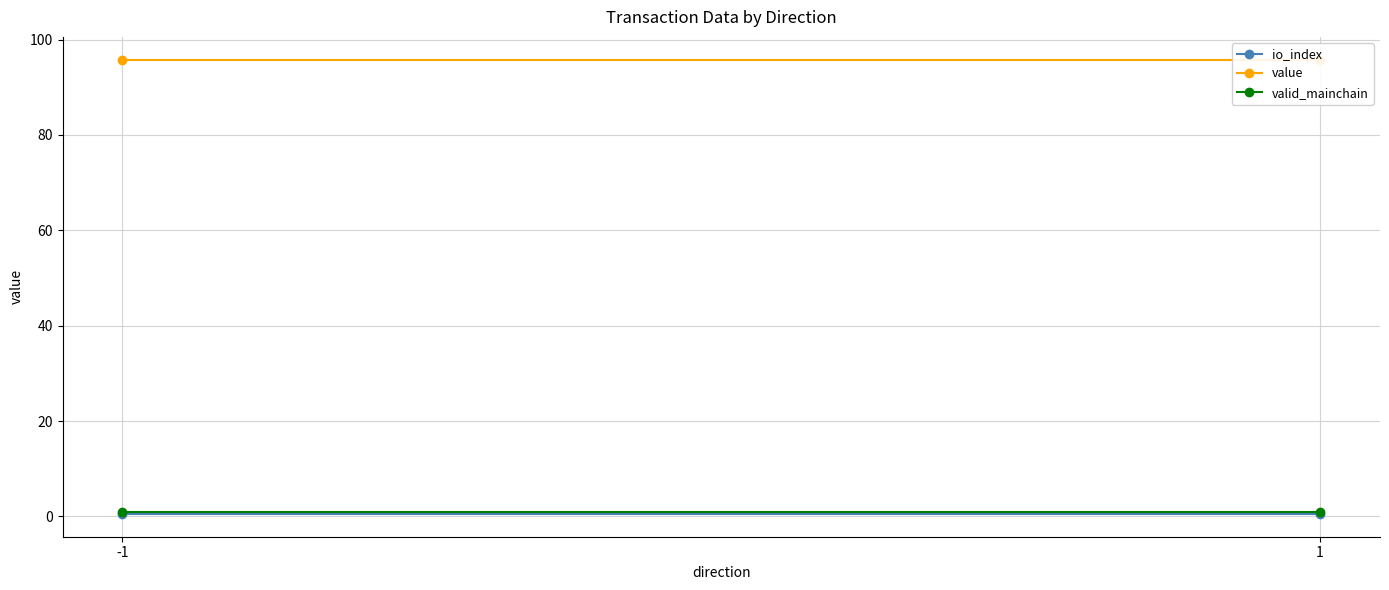

Is this an area chart (filled region under the line)?

No